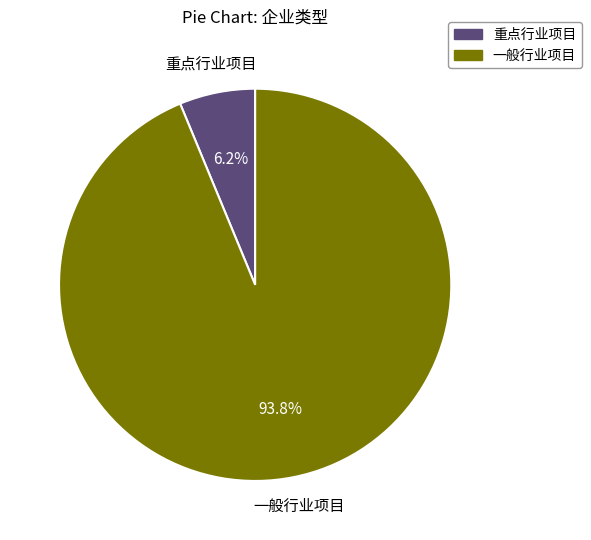

To the nearest percent, what percentage of the pie is 一般行业项目?

94%